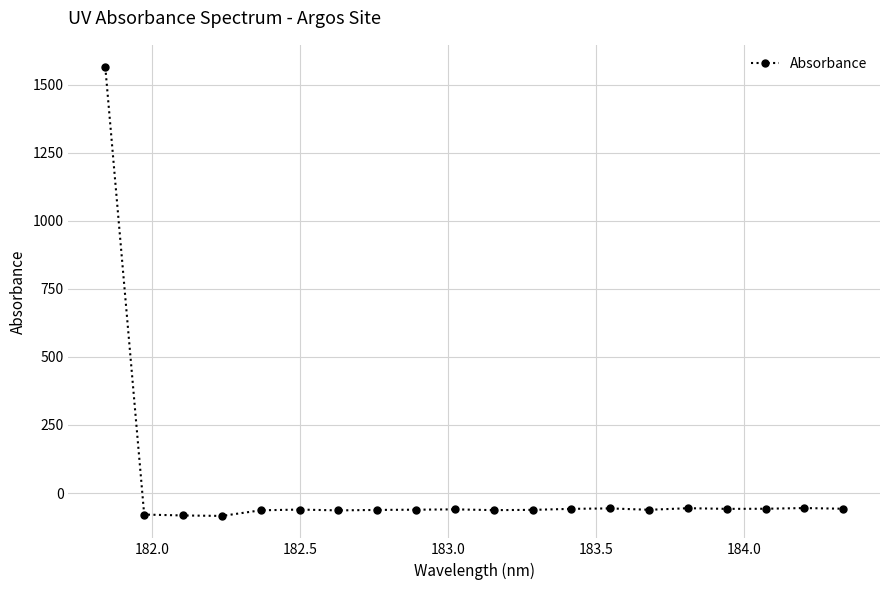

What is the minimum value shown in the chart?

-84.2